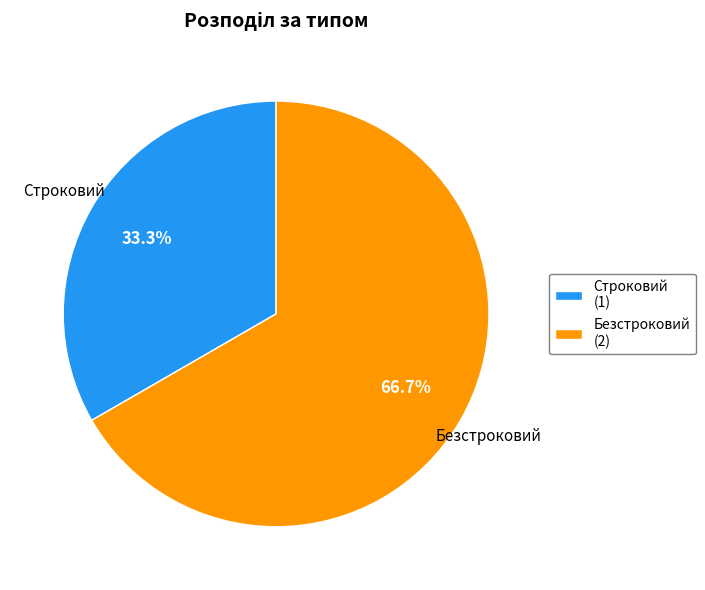

What is the largest slice in the pie chart?

Безстроковий